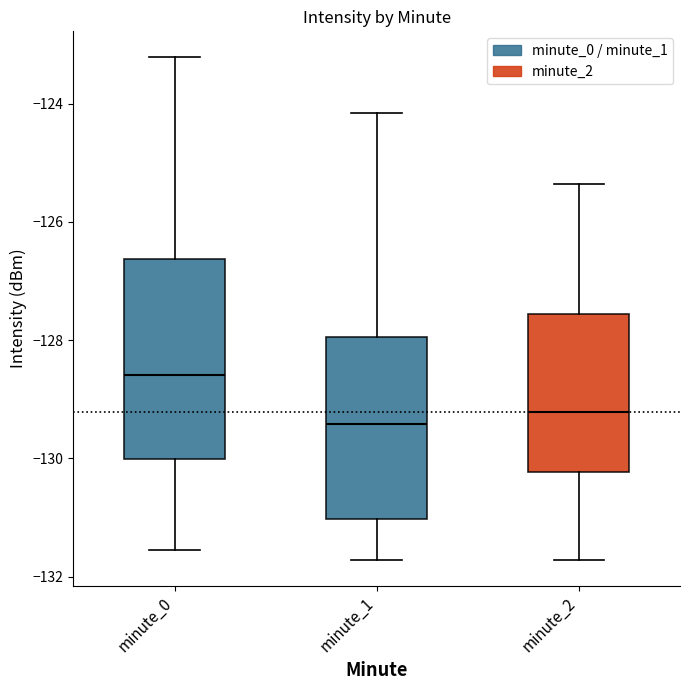

Which box is the tallest, from its lower edge to its upper edge?

minute_0